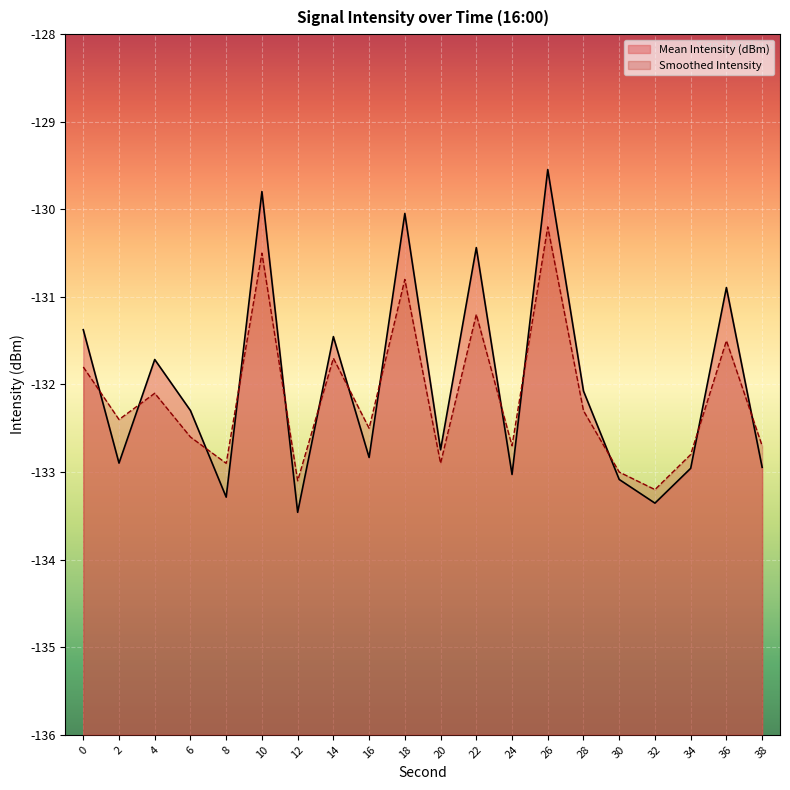

Which label corresponds to the largest value in the chart?

26